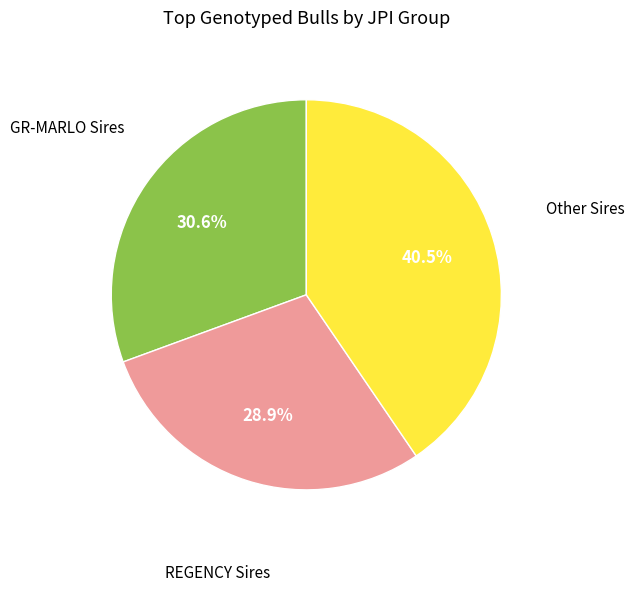

Is the sum of GR-MARLO Sires and REGENCY Sires greater than half?

Yes